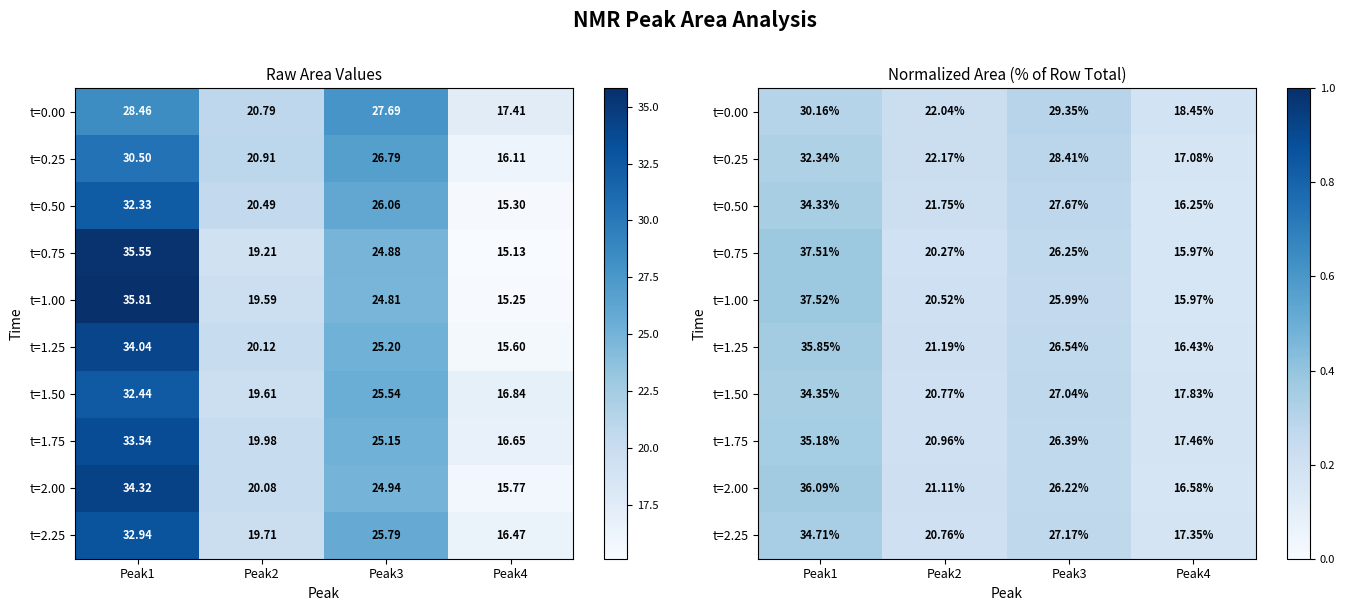

What is the approximate value of t=0.00 at Peak3?

0.3